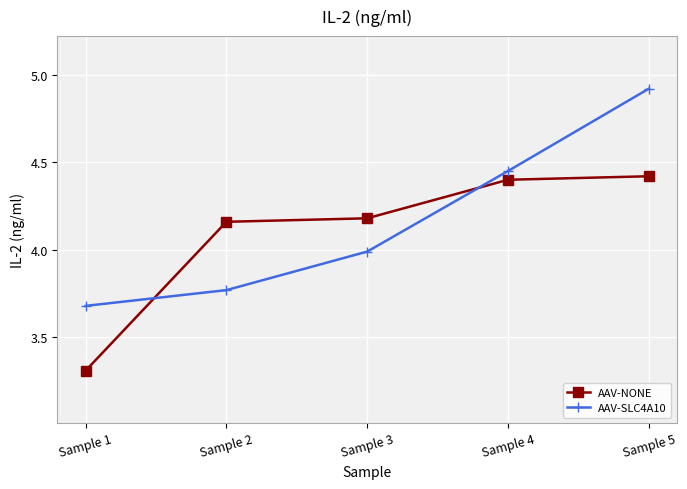

True or false: AAV-NONE has a value of 4.4 at Sample 4.

True